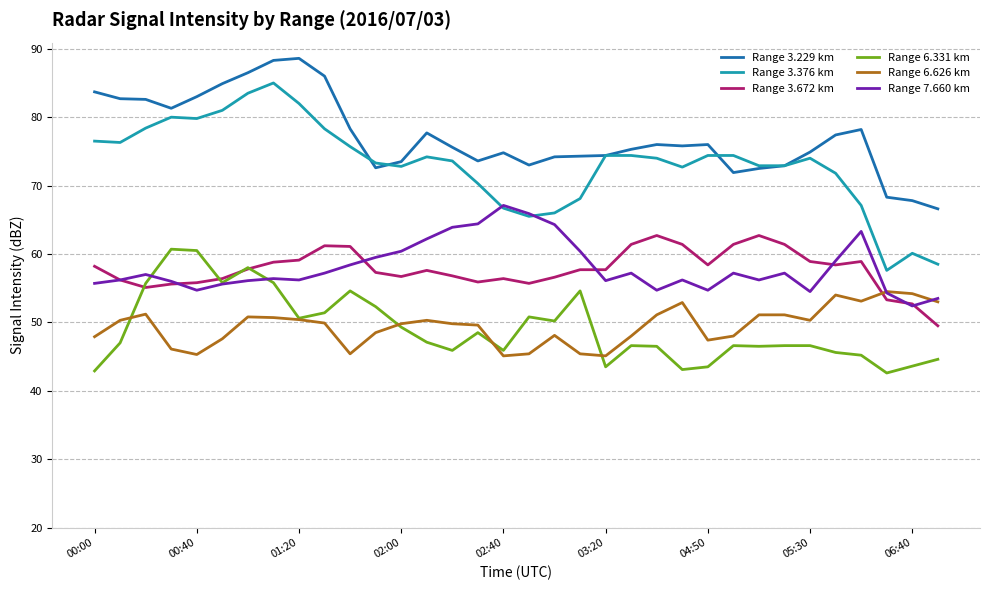

What is the lowest value of the Range 6.331 km series?

42.6